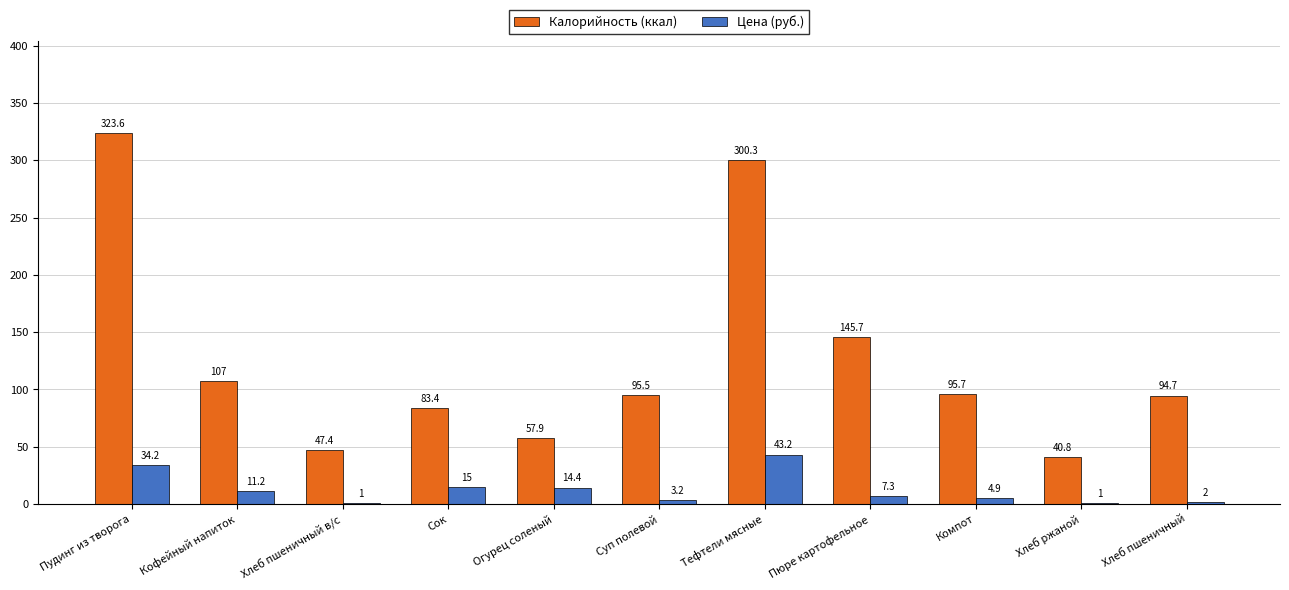

Reading left to right, what are all the values shown in this chart?

Калорийность (ккал): 323.6	107.0	47.4	83.4	57.9	95.5	300.3	145.7	95.7	40.8	94.7
Цена (руб.): 34.2	11.2	1.0	15.0	14.4	3.2	43.2	7.3	4.9	1.0	2.0